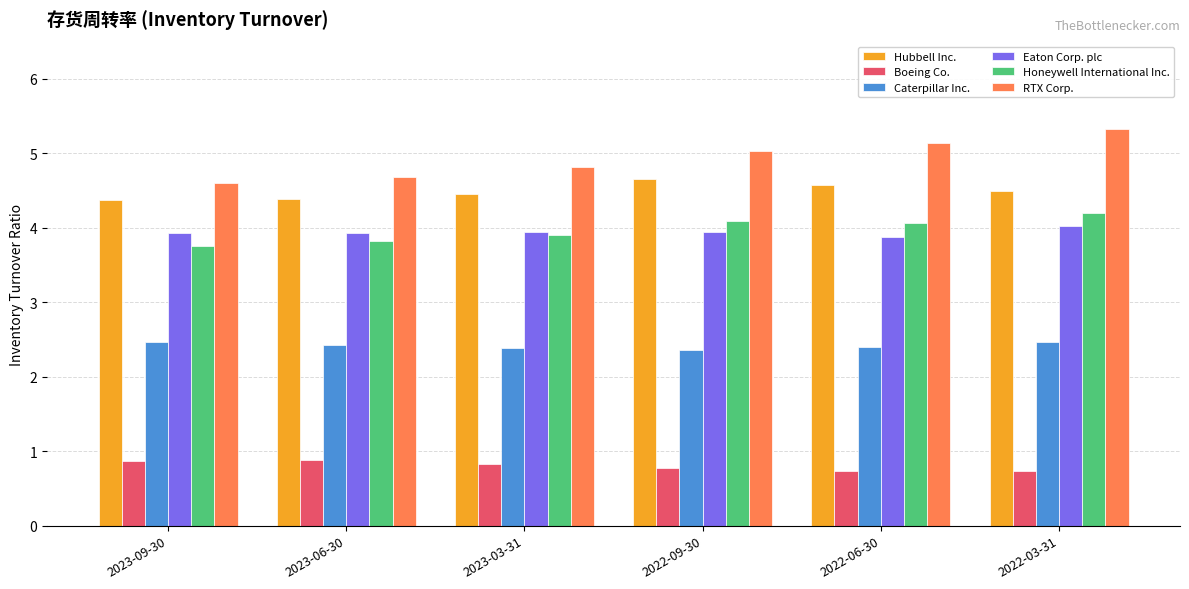

Which series has the largest total across all categories?

RTX Corp.